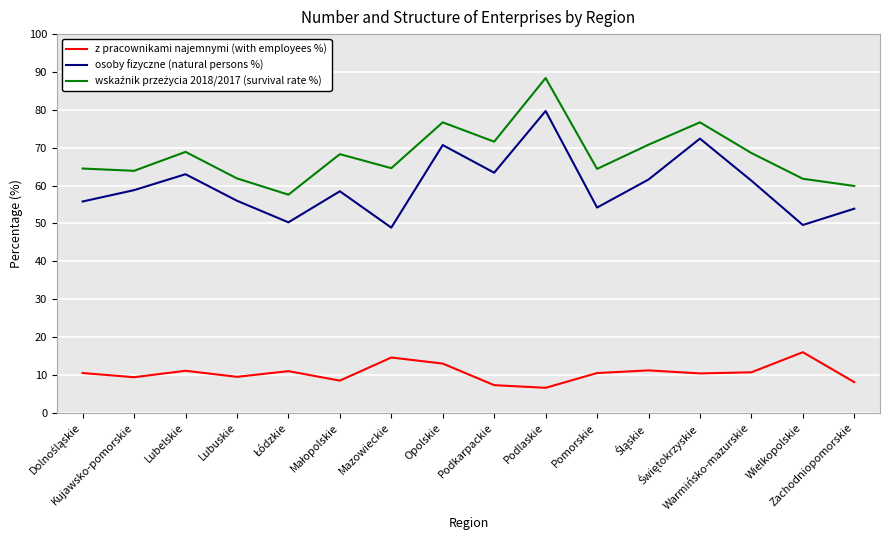

What is the difference between the z pracownikami najemnymi (with employees %) values at Mazowieckie and Opolskie?

1.6